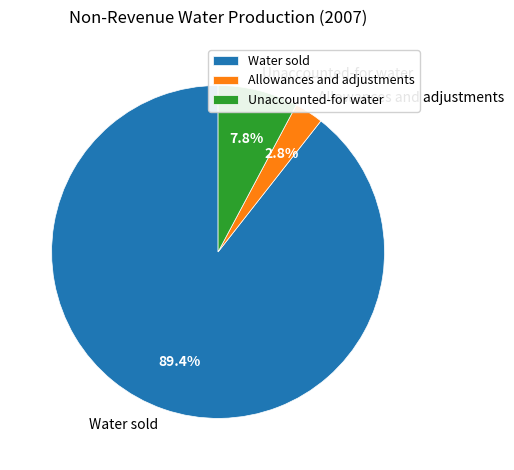

To the nearest percent, what is the average slice percentage?

33%